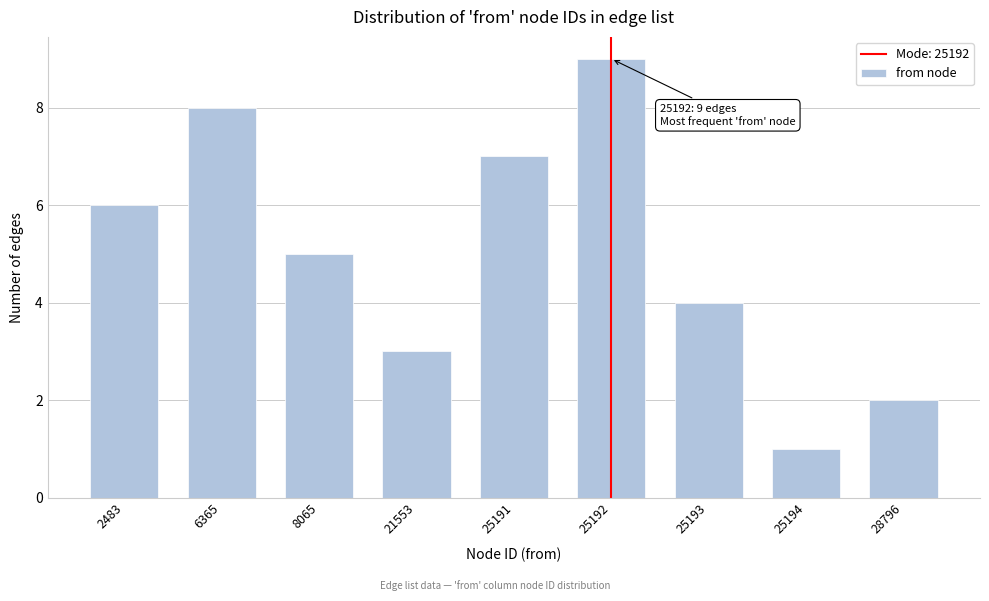

Reading left to right, transcribe all the data shown in this chart.

6	8	5	3	7	9	4	1	2